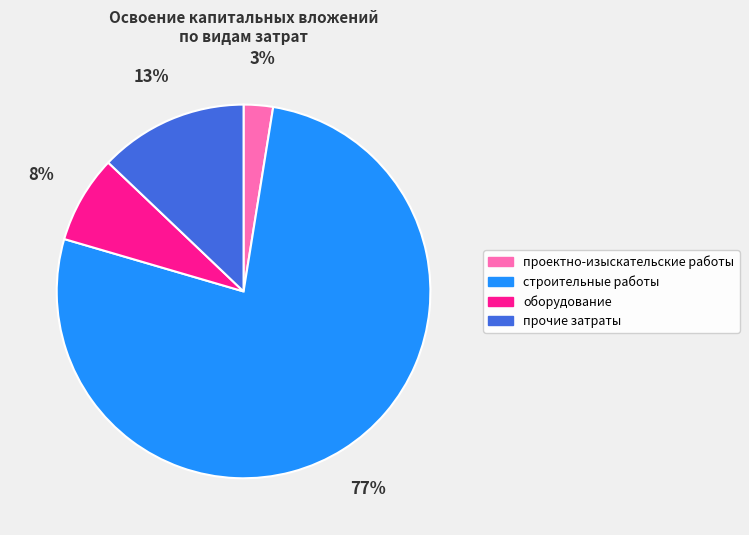

To the nearest percent, what portion does проектно-изыскательские работы represent?

3%